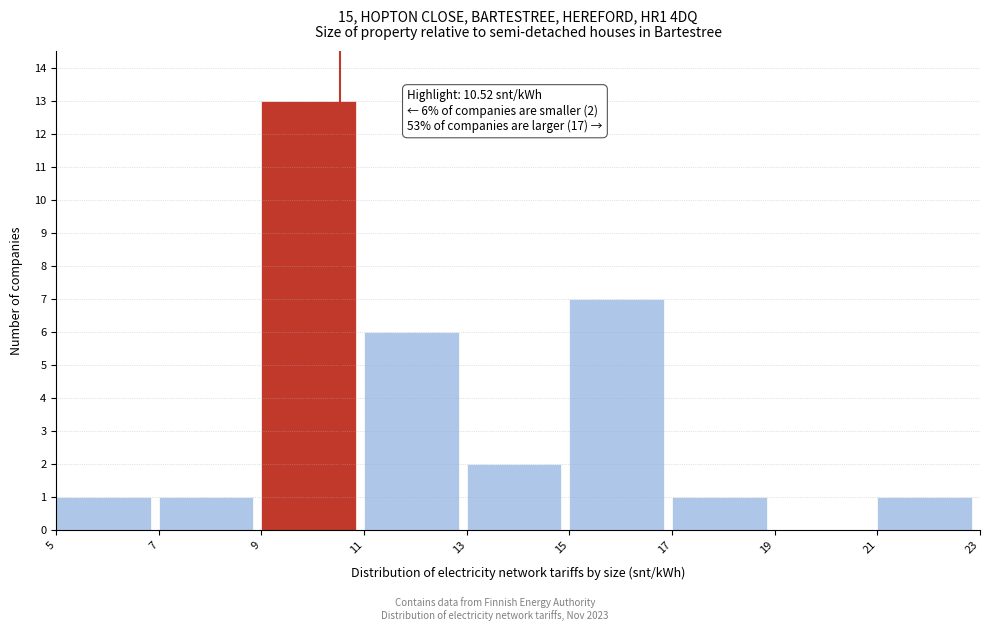

Over which range of the x-axis is the bar tallest?

9 to 11